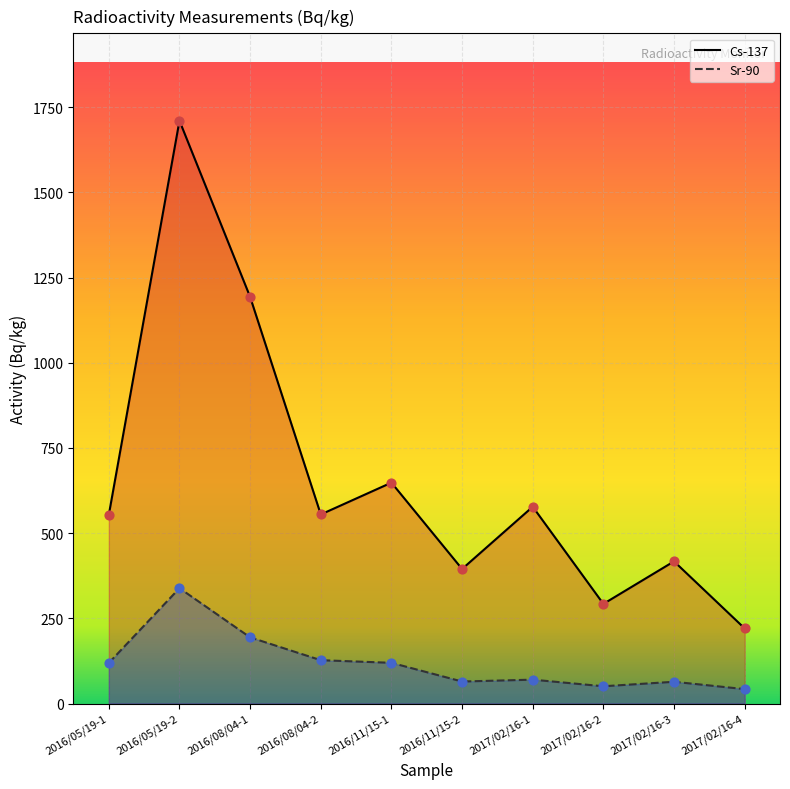

At how many categories does at least one series exceed 563?

4